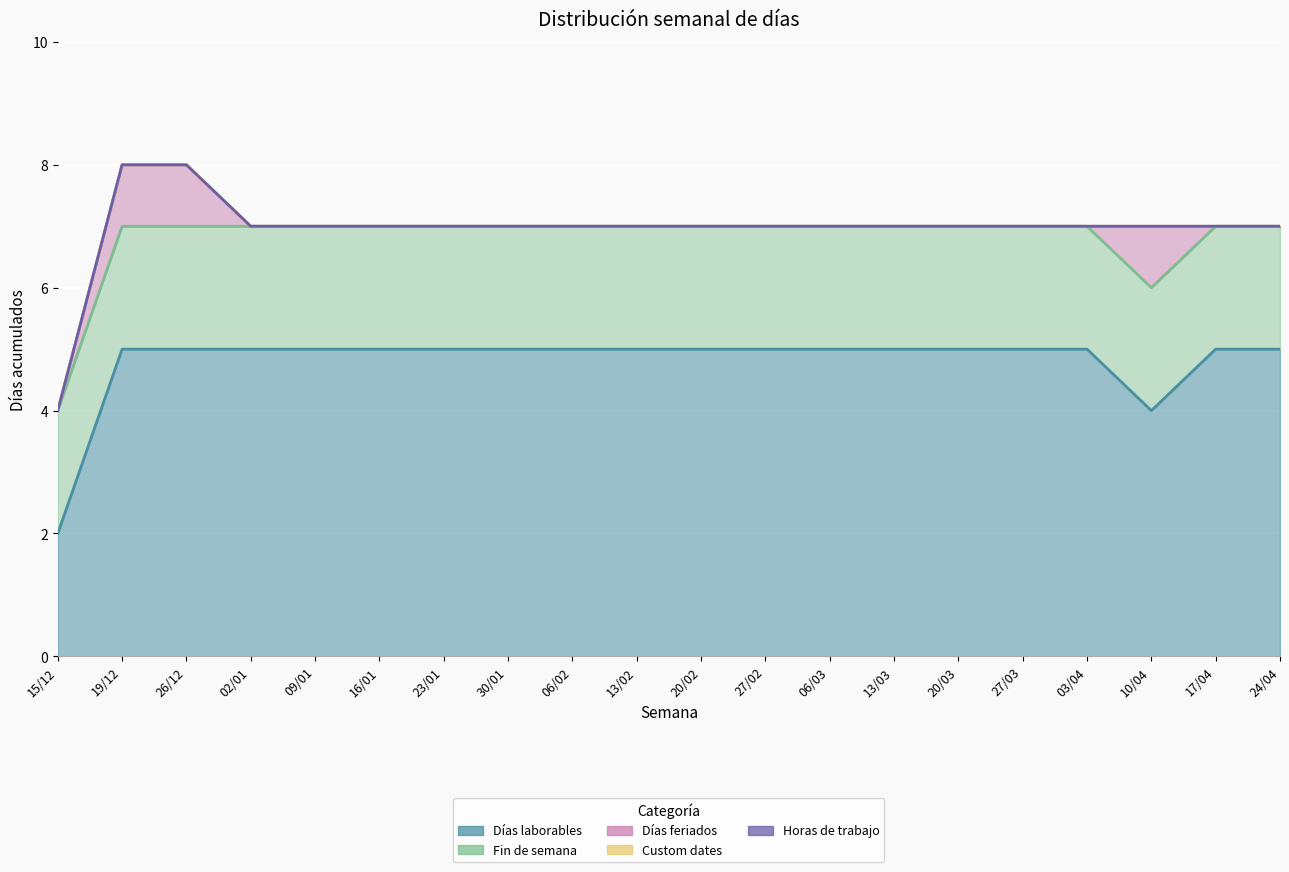

True or false: Días laborables and Fin de semana intersect in this chart.

False